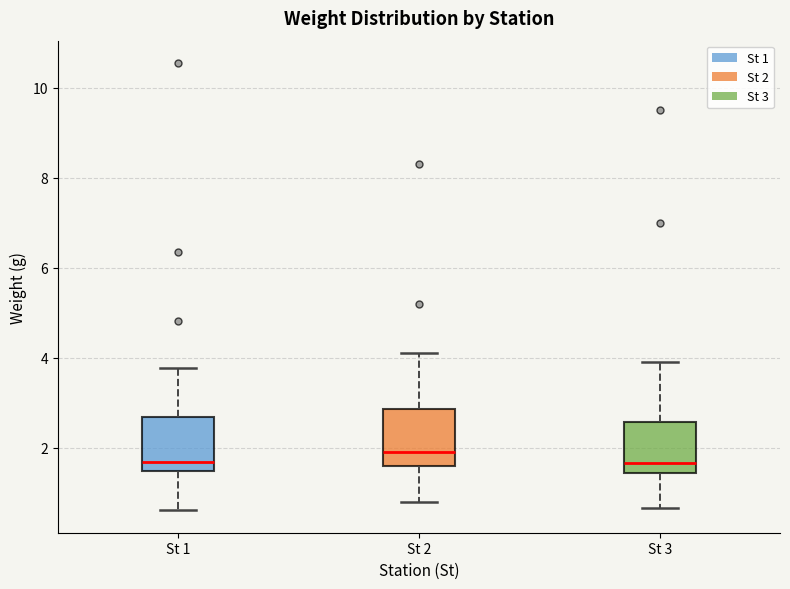

Reading left to right, transcribe this box plot: for each box, give where its median line is, the range the box spans, and where its two whiskers end, as read against the y-axis. The values are not printed on the chart, so give them approximately, as read against the axis.

St 1: median 1.6, box 1.4 to 2.6, whiskers 0.6 to 3.8
St 2: median 2.0, box 1.6 to 2.8, whiskers 0.8 to 4.2
St 3: median 1.6, box 1.4 to 2.6, whiskers 0.6 to 4.0